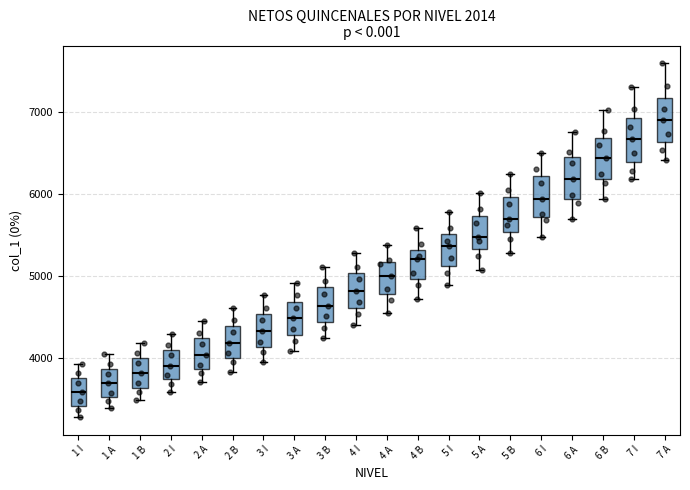

Reading left to right, transcribe this box plot: for each box, give where its median line is, the range the box spans, and where its two whiskers end, as read against the y-axis. The values are not printed on the chart, so give them approximately, as read against the axis.

1 I: median 3600, box 3400 to 3800, whiskers 3300 to 3900
1 A: median 3700, box 3500 to 3900, whiskers 3400 to 4000
1 B: median 3800, box 3600 to 4000, whiskers 3500 to 4200
2 I: median 3900, box 3700 to 4100, whiskers 3600 to 4300
2 A: median 4000, box 3900 to 4200, whiskers 3700 to 4400
2 B: median 4200, box 4000 to 4400, whiskers 3800 to 4600
3 I: median 4300, box 4100 to 4500, whiskers 3900 to 4800
3 A: median 4500, box 4300 to 4700, whiskers 4100 to 4900
3 B: median 4600, box 4400 to 4900, whiskers 4200 to 5100
4 I: median 4800, box 4600 to 5000, whiskers 4400 to 5300
4 A: median 5000, box 4800 to 5200, whiskers 4600 to 5400
4 B: median 5200, box 5000 to 5300, whiskers 4700 to 5600
5 I: median 5400, box 5100 to 5500, whiskers 4900 to 5800
5 A: median 5500, box 5300 to 5700, whiskers 5100 to 6000
5 B: median 5700, box 5500 to 6000, whiskers 5300 to 6200
6 I: median 5900, box 5700 to 6200, whiskers 5500 to 6500
6 A: median 6200, box 5900 to 6500, whiskers 5700 to 6800
6 B: median 6400, box 6200 to 6700, whiskers 5900 to 7000
7 I: median 6700, box 6400 to 6900, whiskers 6200 to 7300
7 A: median 6900, box 6600 to 7200, whiskers 6400 to 7600